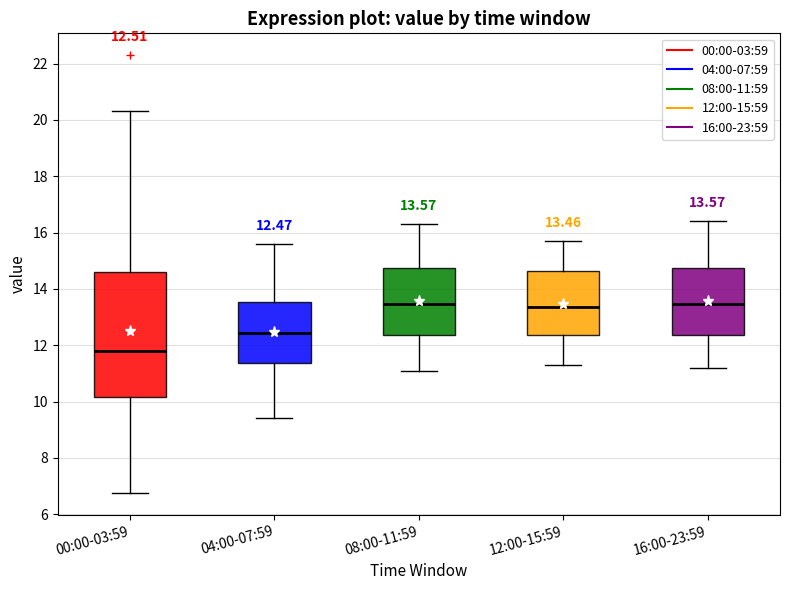

Comparing the boxes themselves (not the whiskers), which one is the tallest?

00:00-03:59